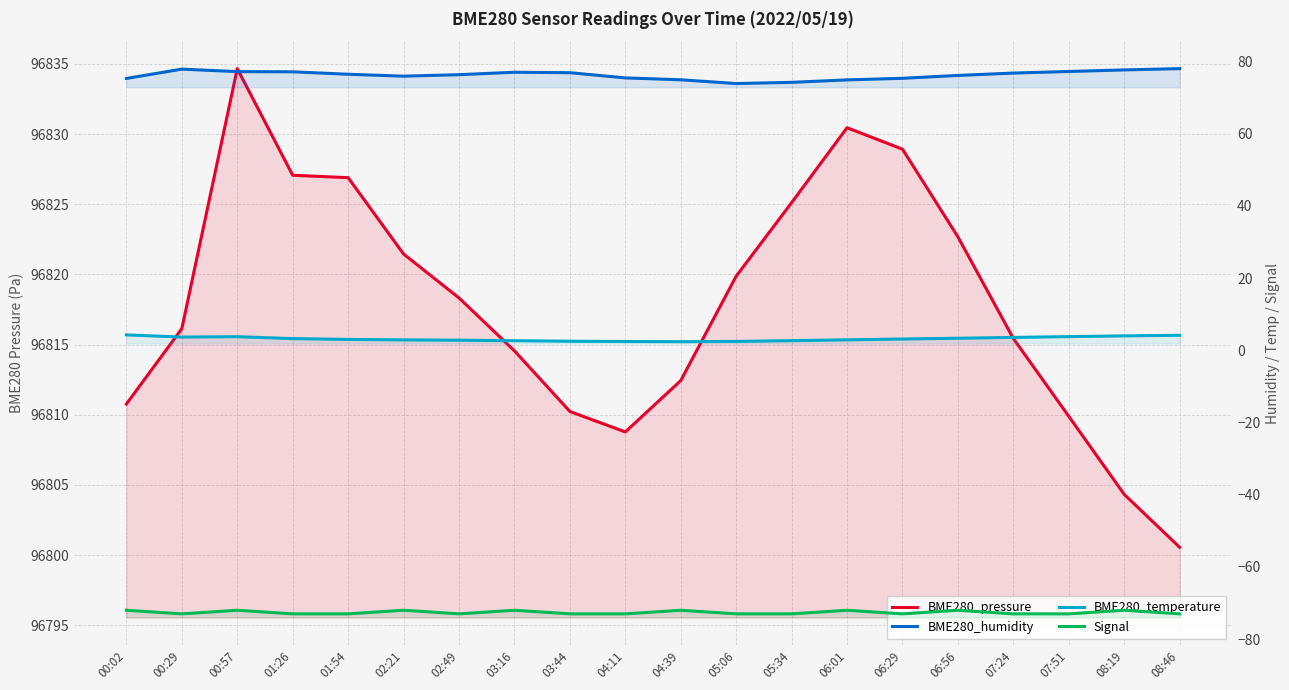

The BME280_pressure series shows 96812.4 at 04:39. True or false?

True